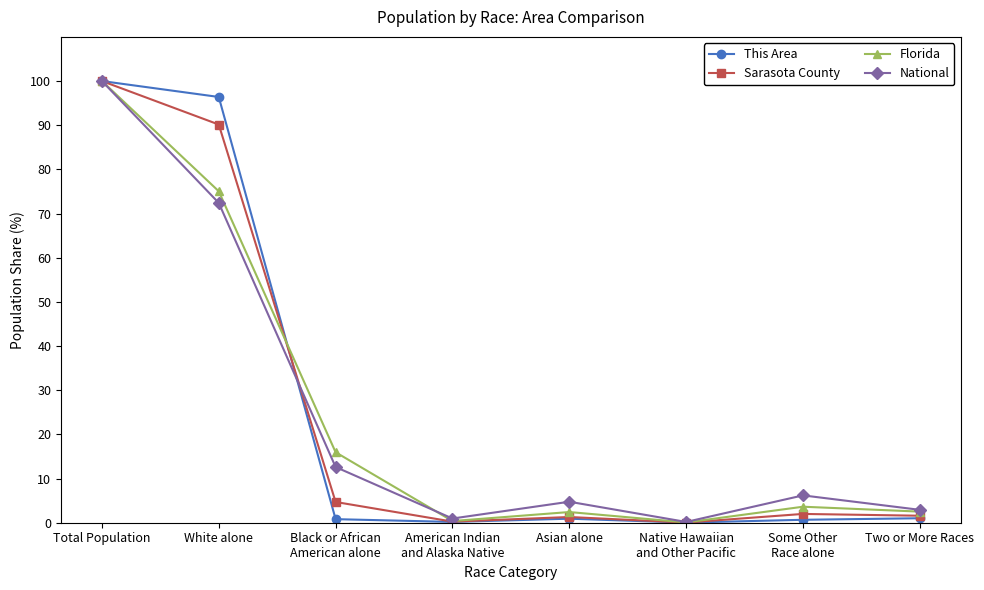

What is the highest value of the National series?

100.0